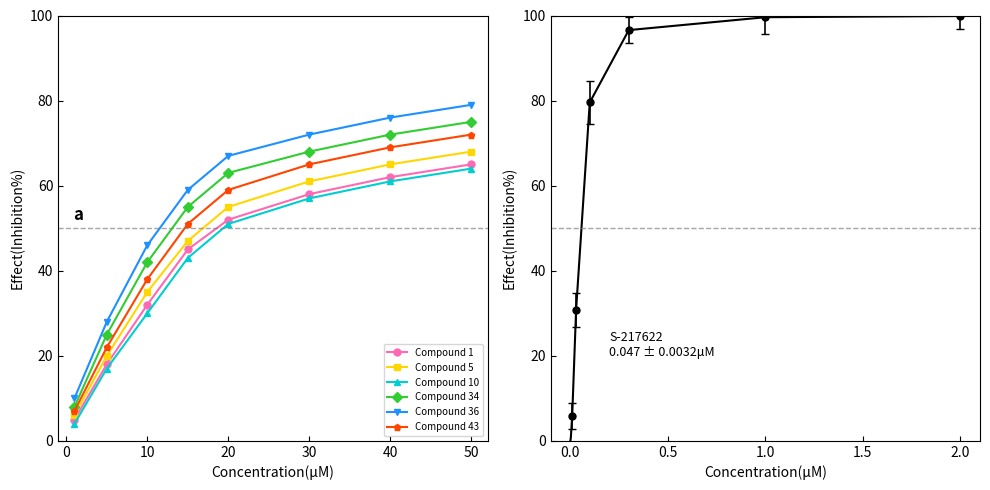

What is the difference between the second highest and minimum values in the Compound 10 series?

57